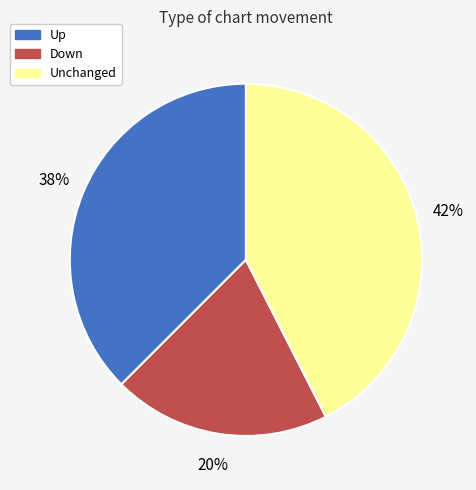

Is there a majority slice in this chart?

No